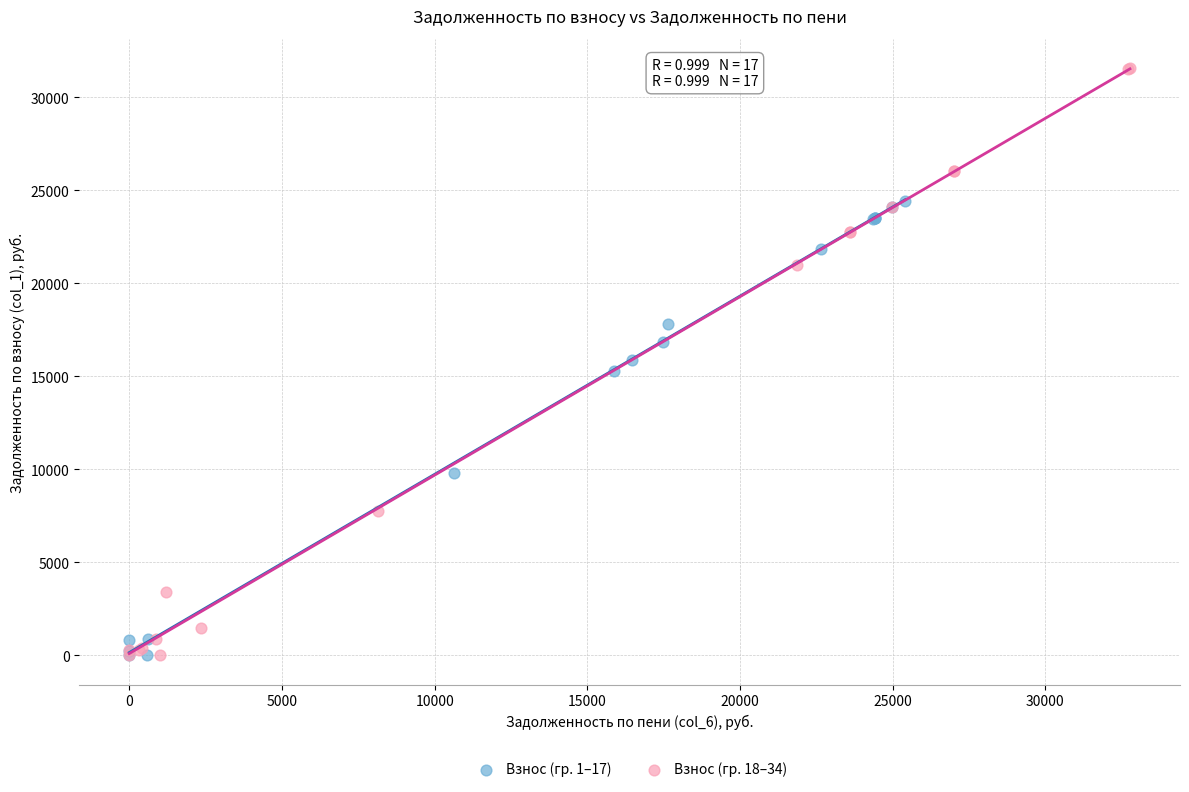

Which series has the largest Y range (max minus min)?

Взнос (гр. 18–34)